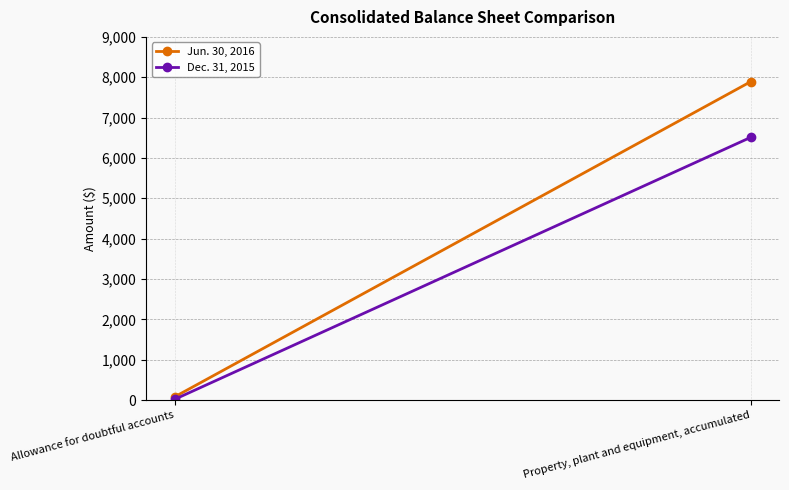

How many Dec. 31, 2015 values are between 21 and 6509?

2